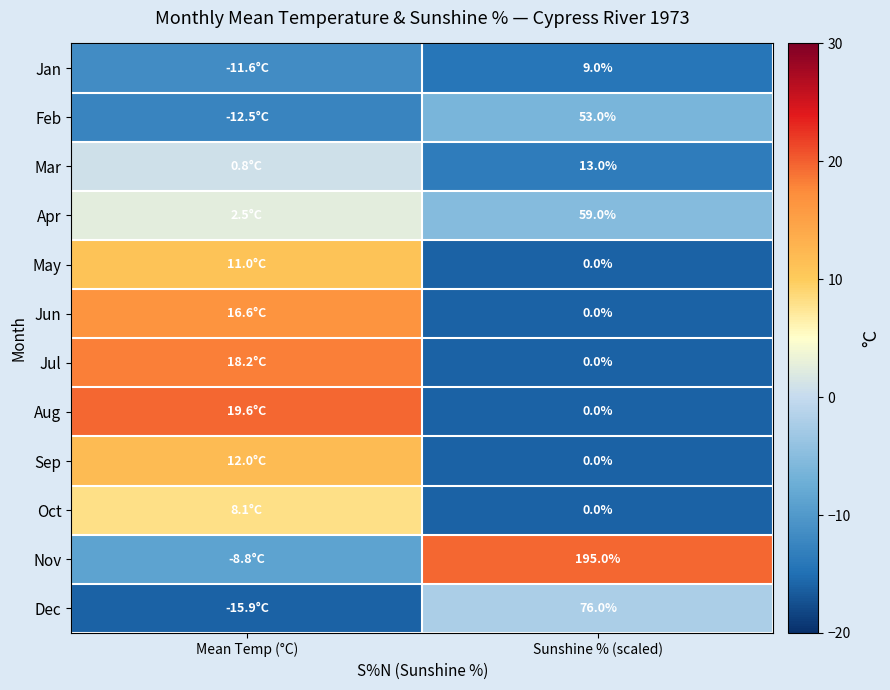

The Jan series shows -9.0 at Sunshine % (scaled). True or false?

False